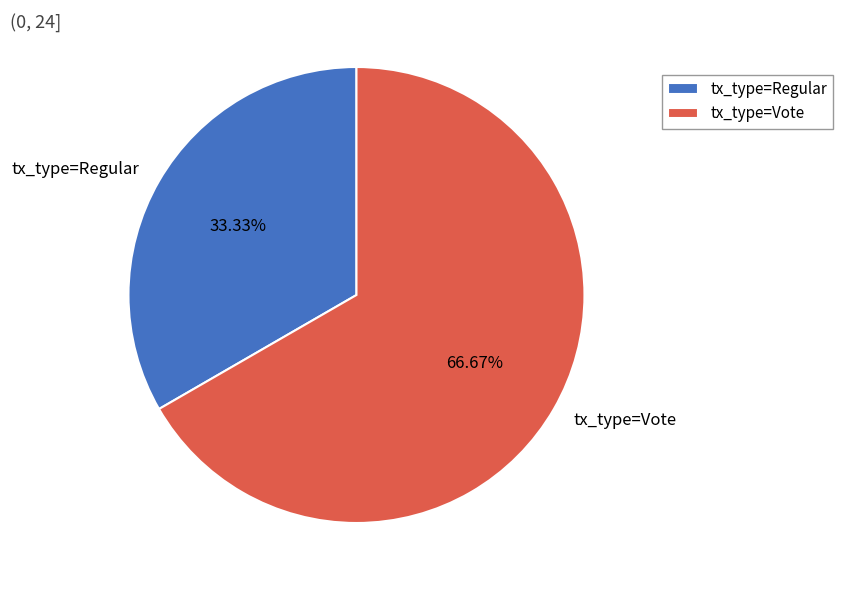

The tx_type=Regular slice represents 33% of the pie. True or false?

True